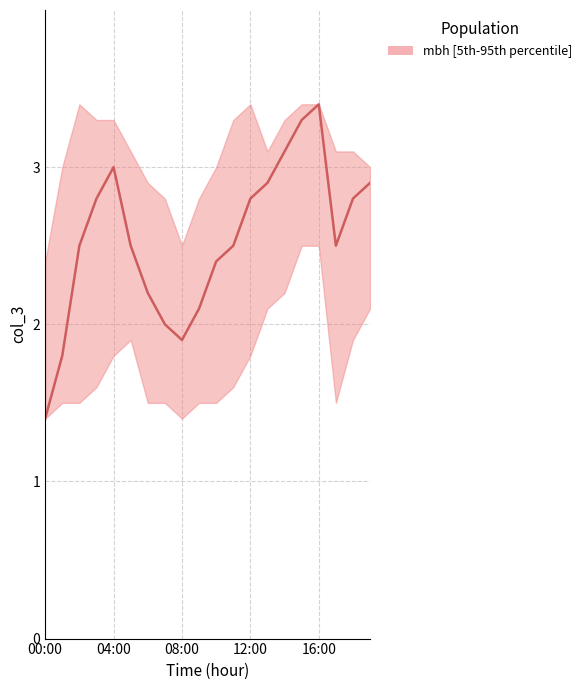

What is the smallest value displayed?

1.4